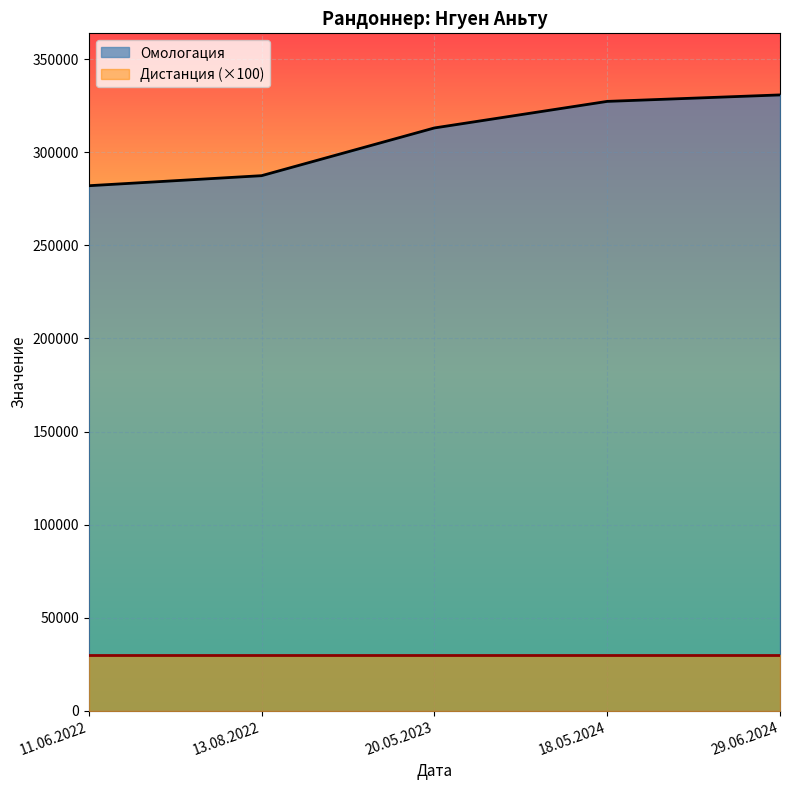

Rank the categories by value from highest to lowest.

29.06.2024, 18.05.2024, 20.05.2023, 13.08.2022, 11.06.2022